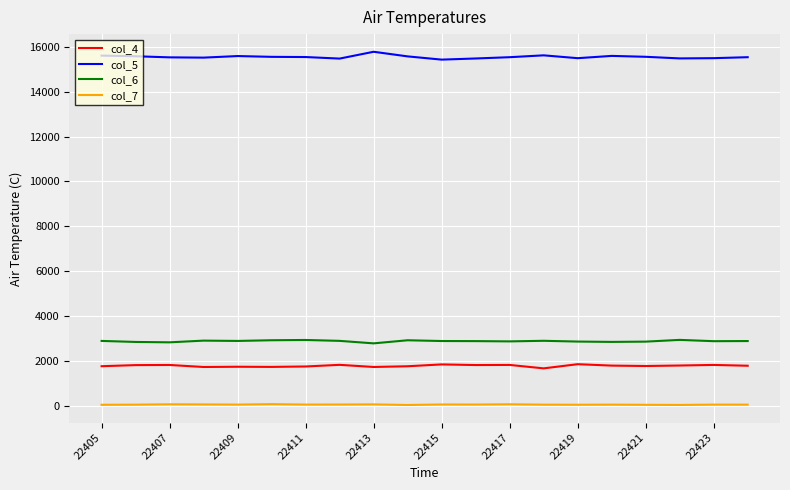

Which series has the largest total across all categories?

col_5